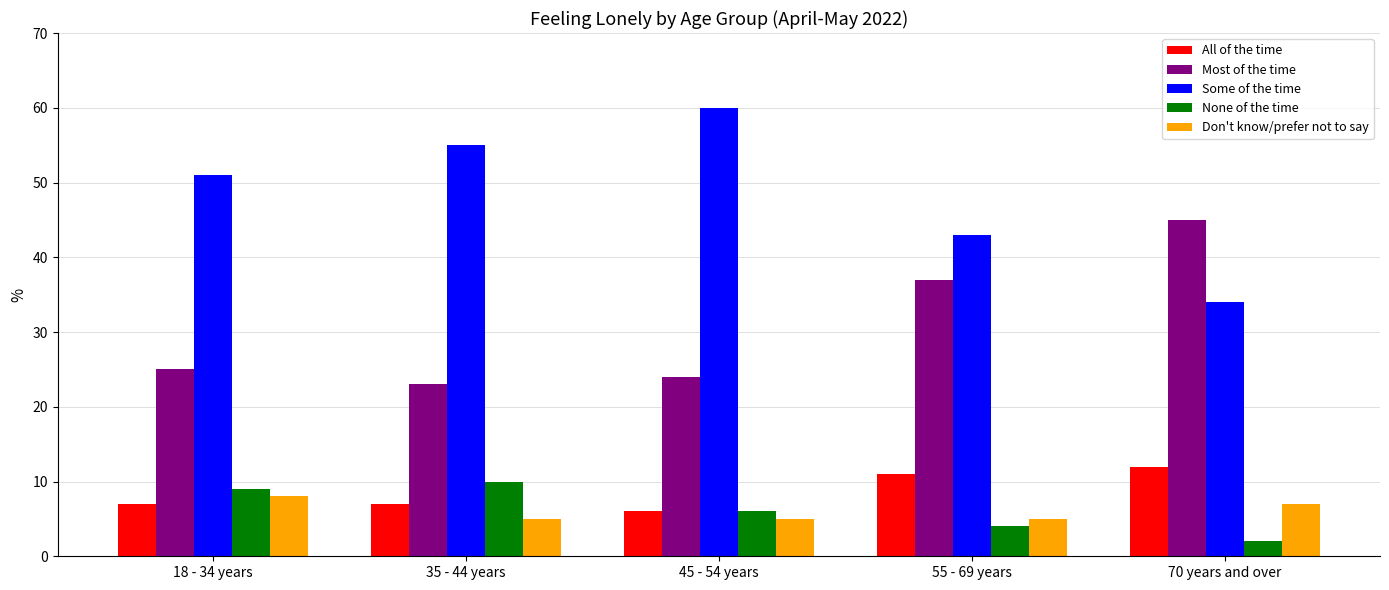

What is the difference between the Most of the time values at 55 - 69 years and 70 years and over?

8